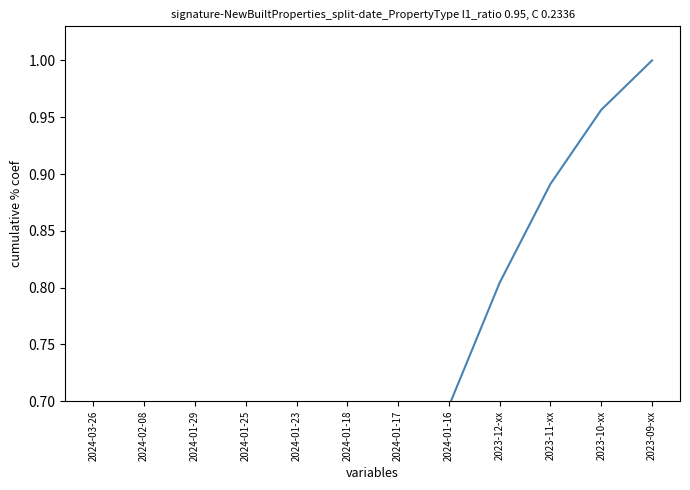

Rank the categories by value from lowest to highest.

2024-03-26, 2024-02-08, 2024-01-29, 2024-01-25, 2024-01-23, 2024-01-18, 2024-01-17, 2024-01-16, 2023-12-xx, 2023-11-xx, 2023-10-xx, 2023-09-xx